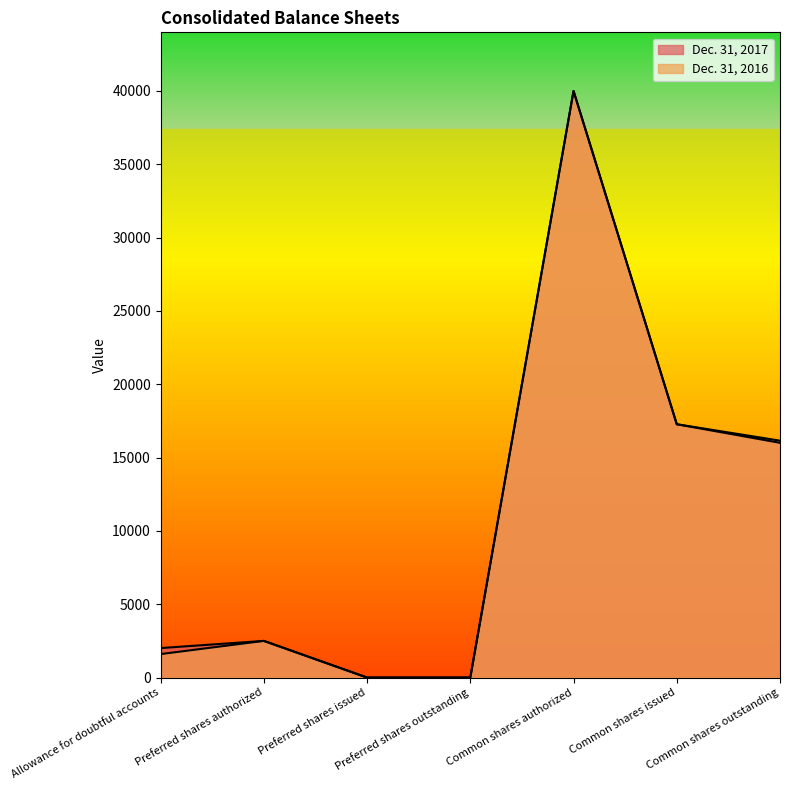

Reading left to right, extract all data points from this chart.

Dec. 31, 2017: Allowance for doubtful accounts=2010	Preferred shares authorized=2500	Preferred shares issued=0	Preferred shares outstanding=0	Common shares authorized=40000	Common shares issued=17274	Common shares outstanding=16008
Dec. 31, 2016: Allowance for doubtful accounts=1600	Preferred shares authorized=2500	Preferred shares issued=0	Preferred shares outstanding=0	Common shares authorized=40000	Common shares issued=17274	Common shares outstanding=16154